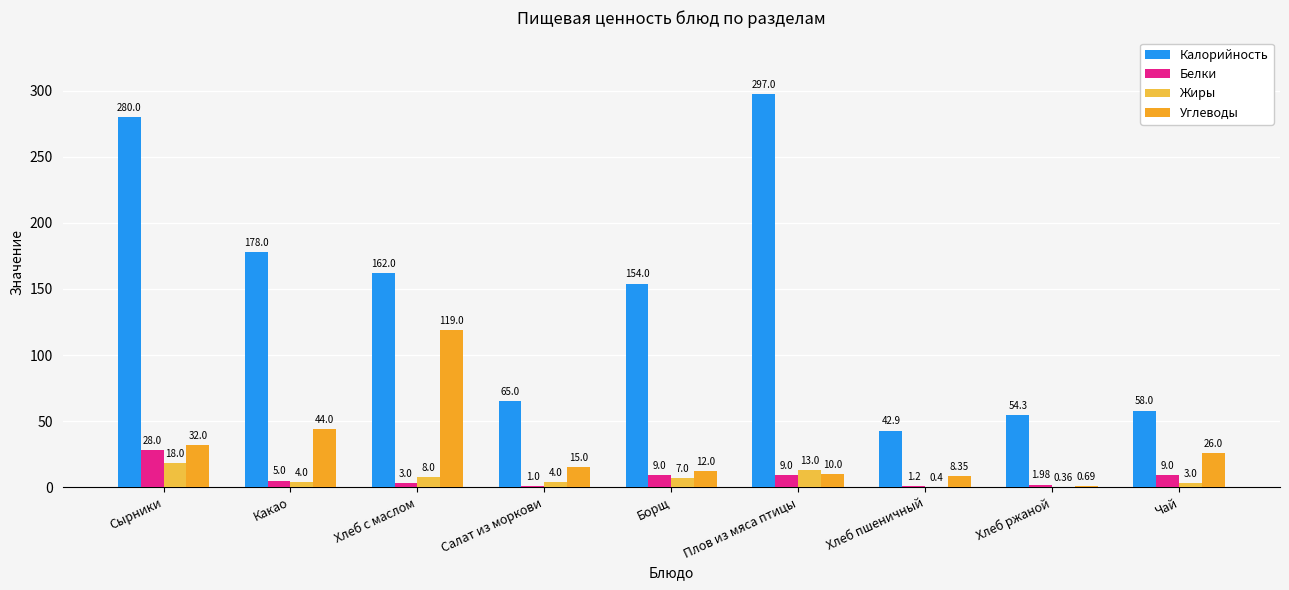

The value of Калорийность at Хлеб с маслом is 162.0. True or false?

True